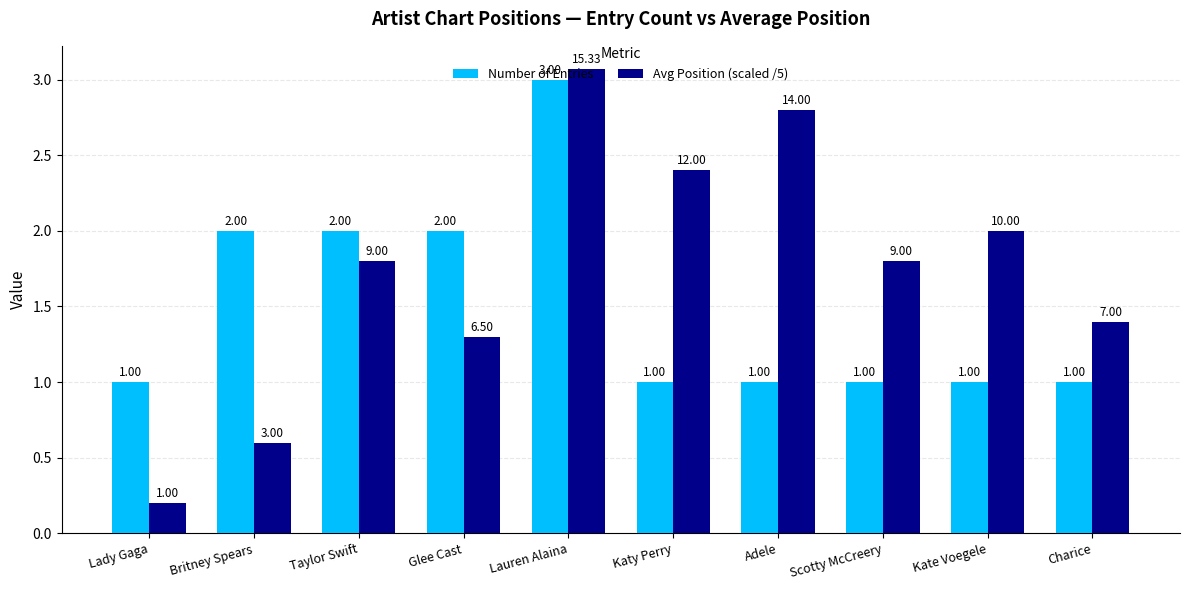

Which series has the largest range (max minus min)?

Avg Position (scaled /5)